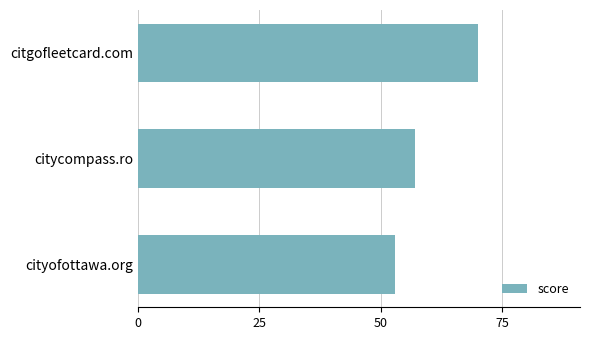

How many data points are less than 57?

1